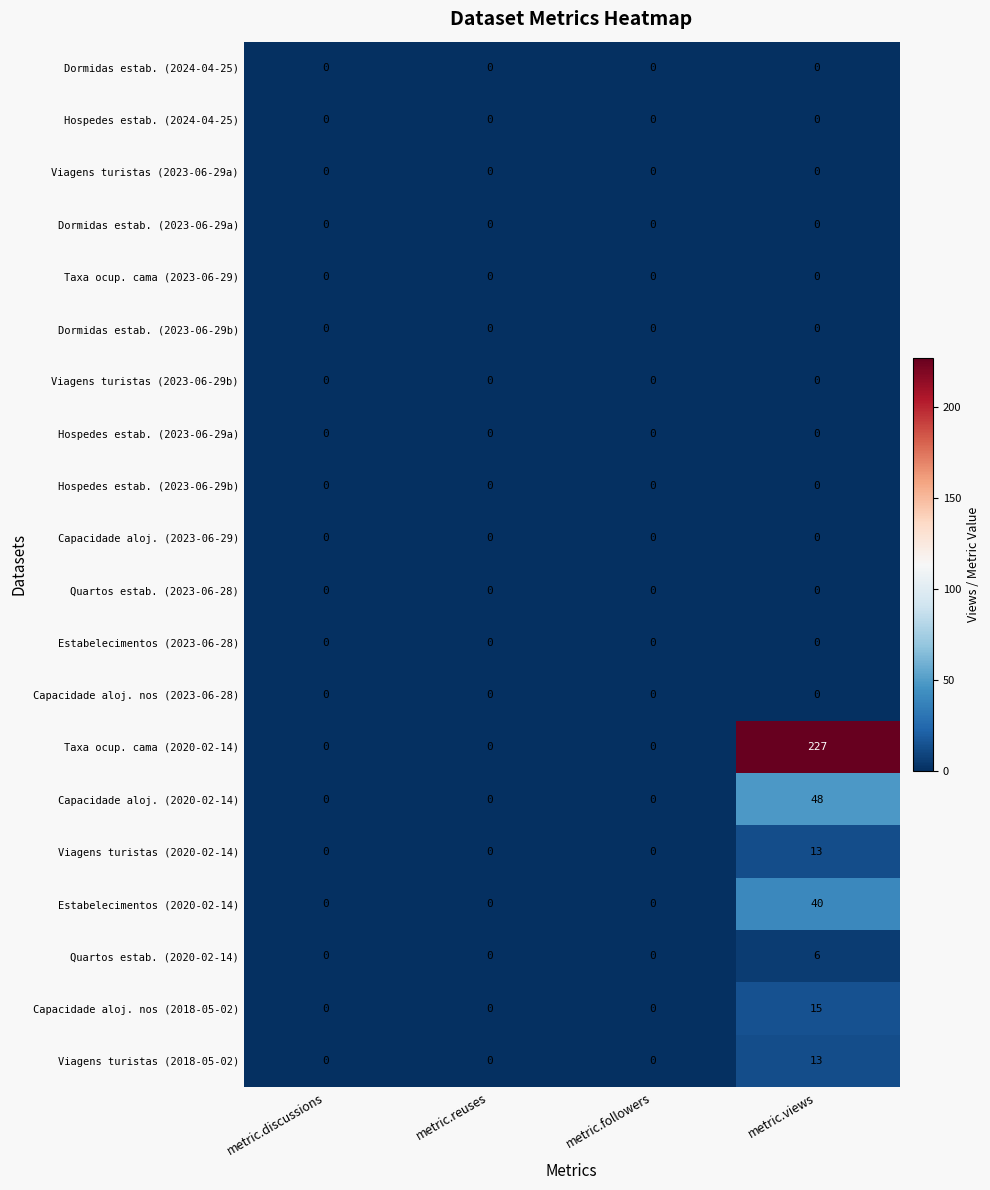

Is it true that Hospedes estab. (2023-06-29a) equals 0 at metric.reuses?

True